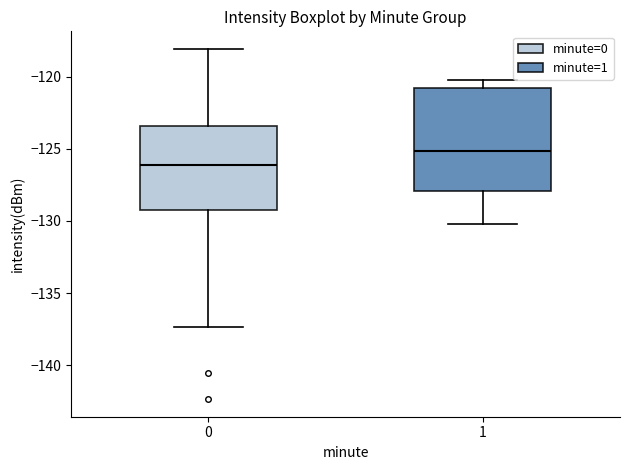

Reading left to right, transcribe this box plot: for each box, give where its median line is, the range the box spans, and where its two whiskers end, as read against the y-axis. The values are not printed on the chart, so give them approximately, as read against the axis.

0: median -126.0, box -129.0 to -123.5, whiskers -137.5 to -118.0
1: median -125.0, box -128.0 to -121.0, whiskers -130.0 to -120.0